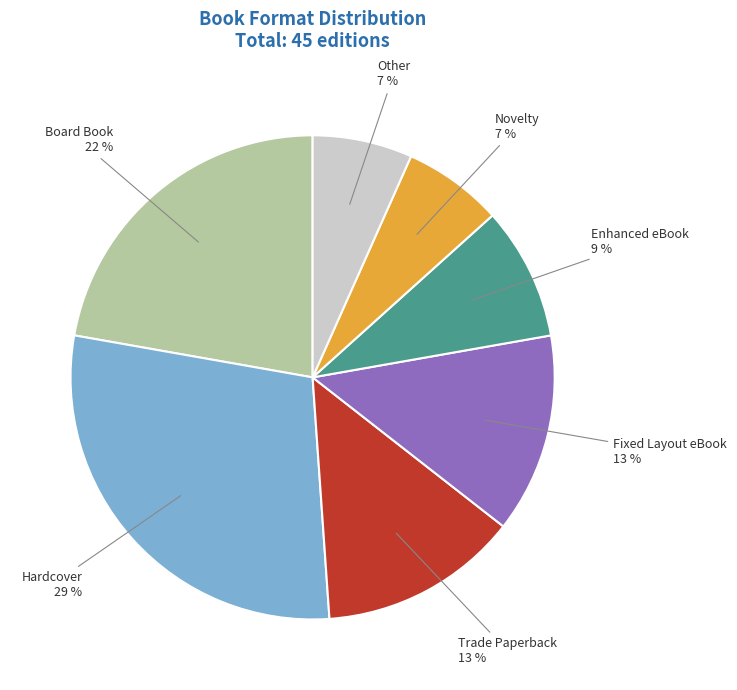

Between Board Book and Hardcover, which is larger?

Hardcover